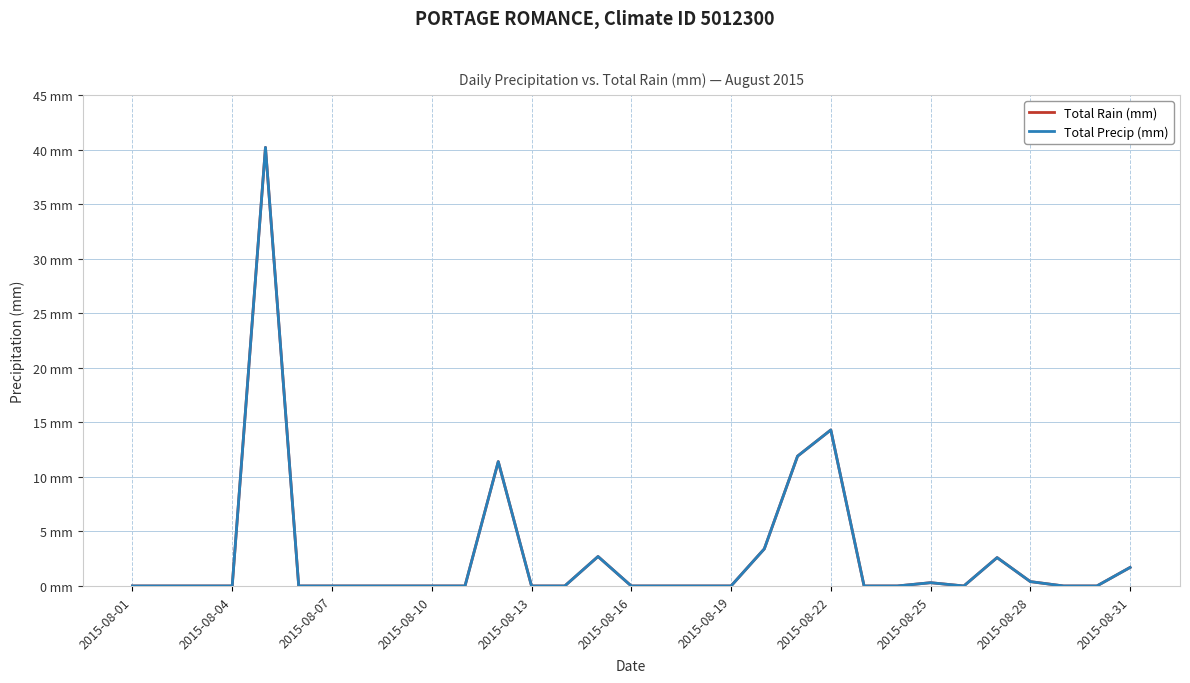

Is this an area chart (filled region under the line)?

No